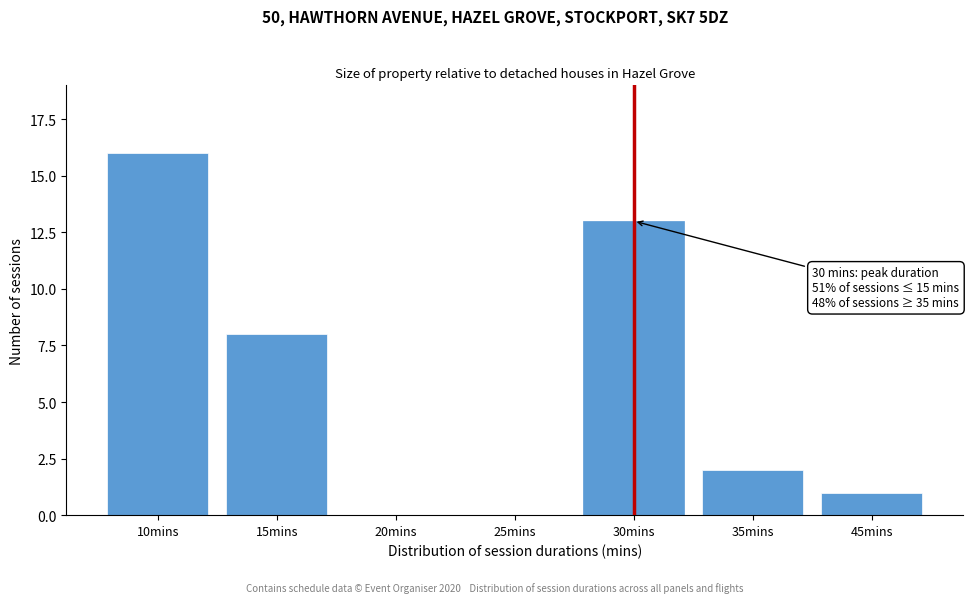

Reading right to left, what are all the values shown in this chart?

45mins=1	35mins=2	30mins=13	25mins=0	20mins=0	15mins=8	10mins=16